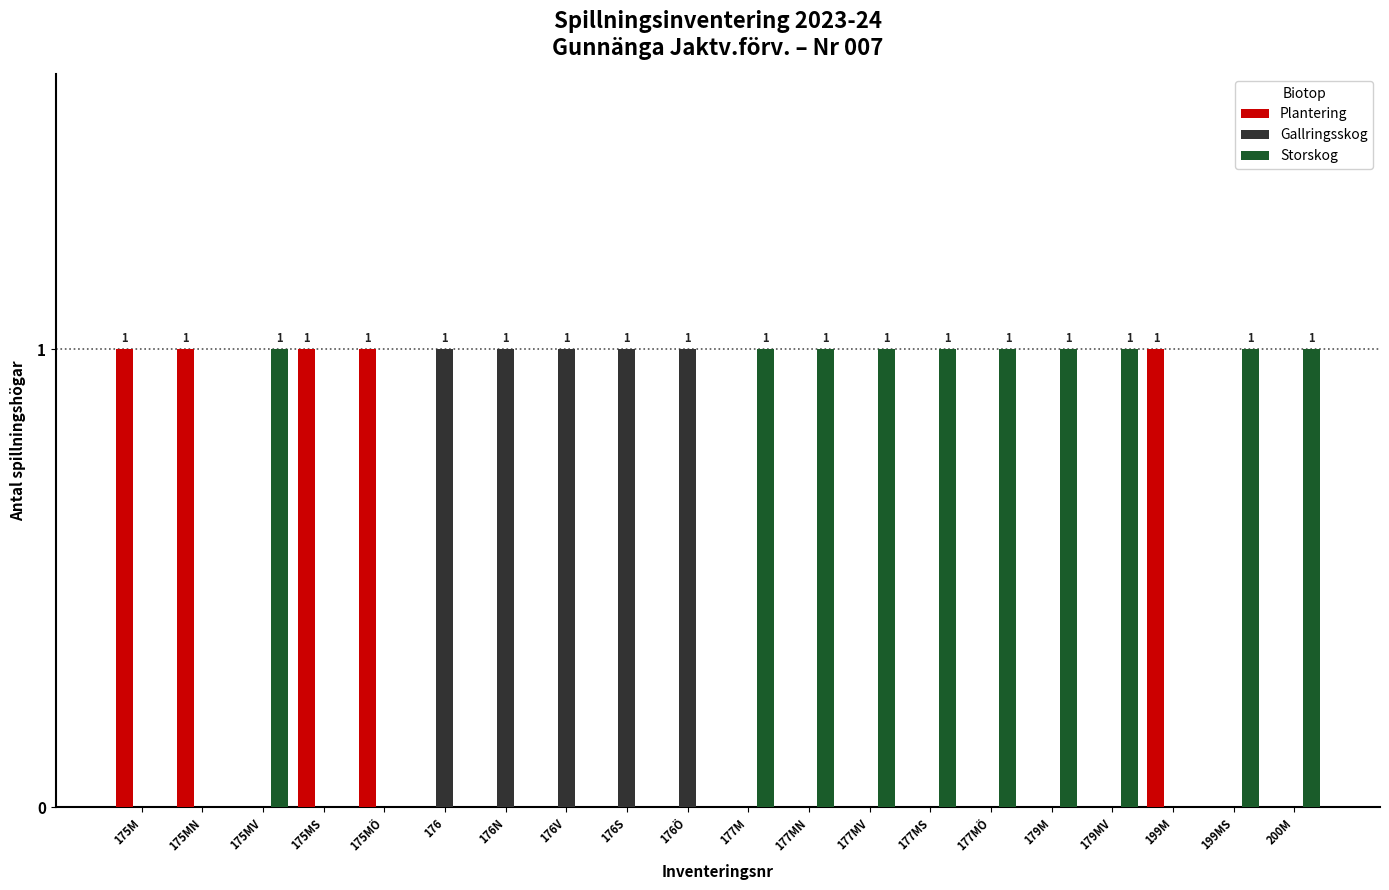

The Gallringsskog series shows 0 at 175MN. True or false?

True